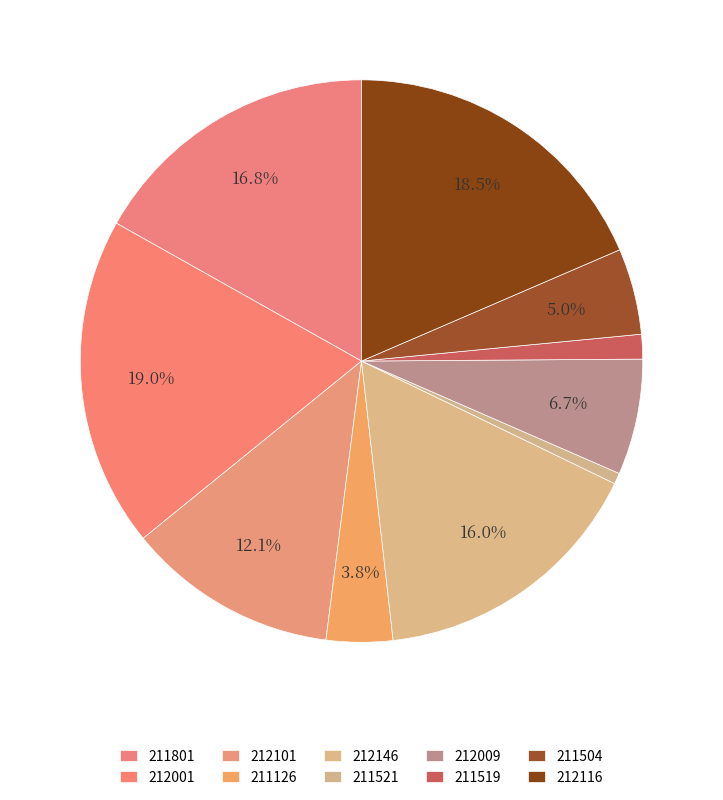

How many slices are in this pie chart?

10